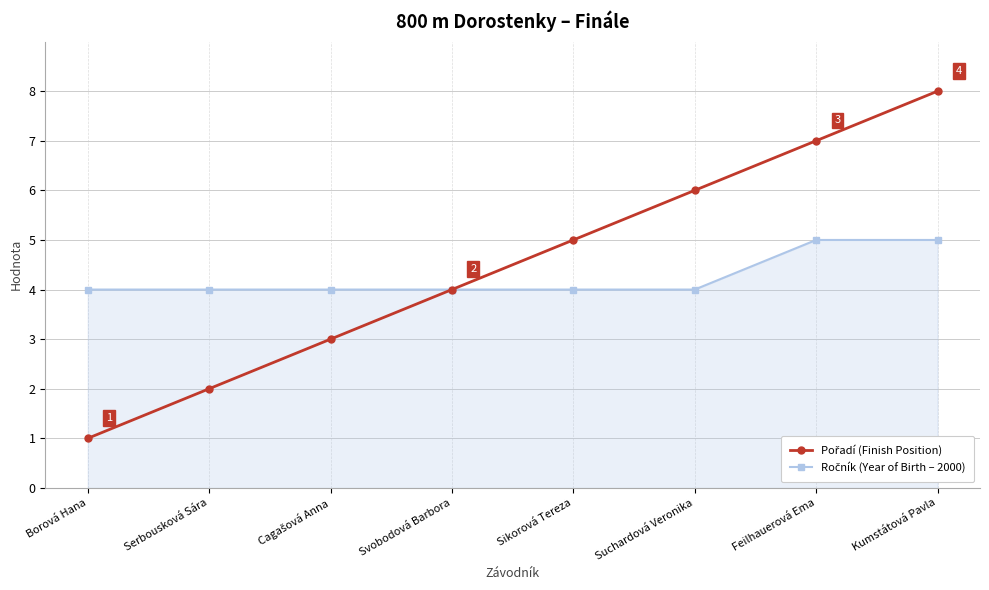

What position from the left is Feilhauerová Ema?

7